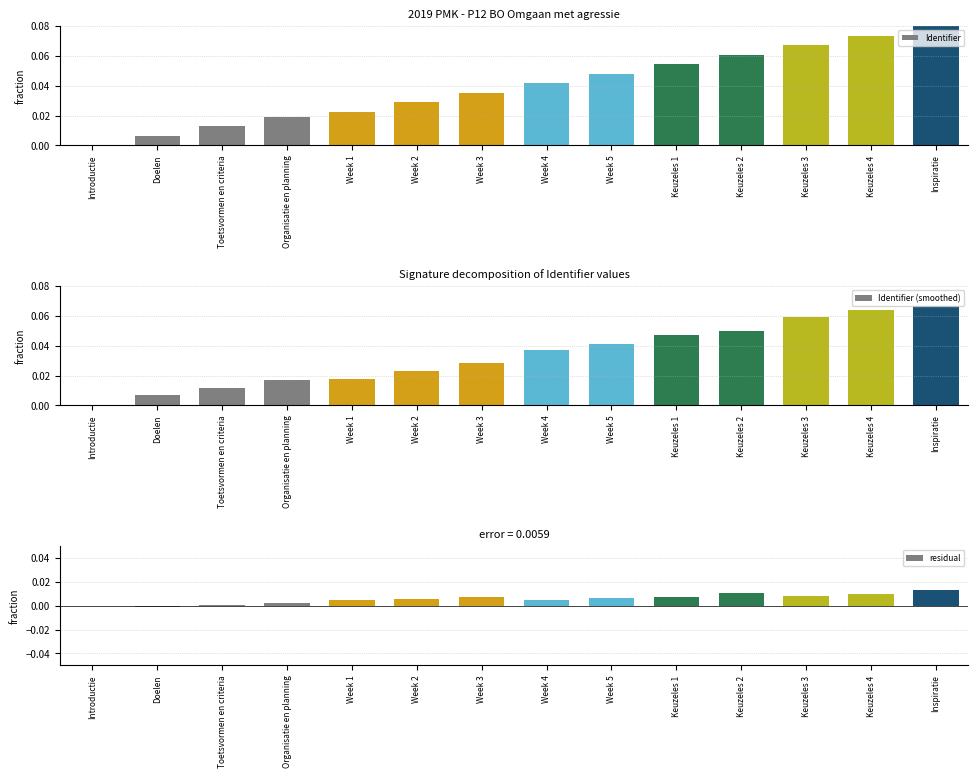

What is the maximum value for Identifier (smoothed)?

0.1